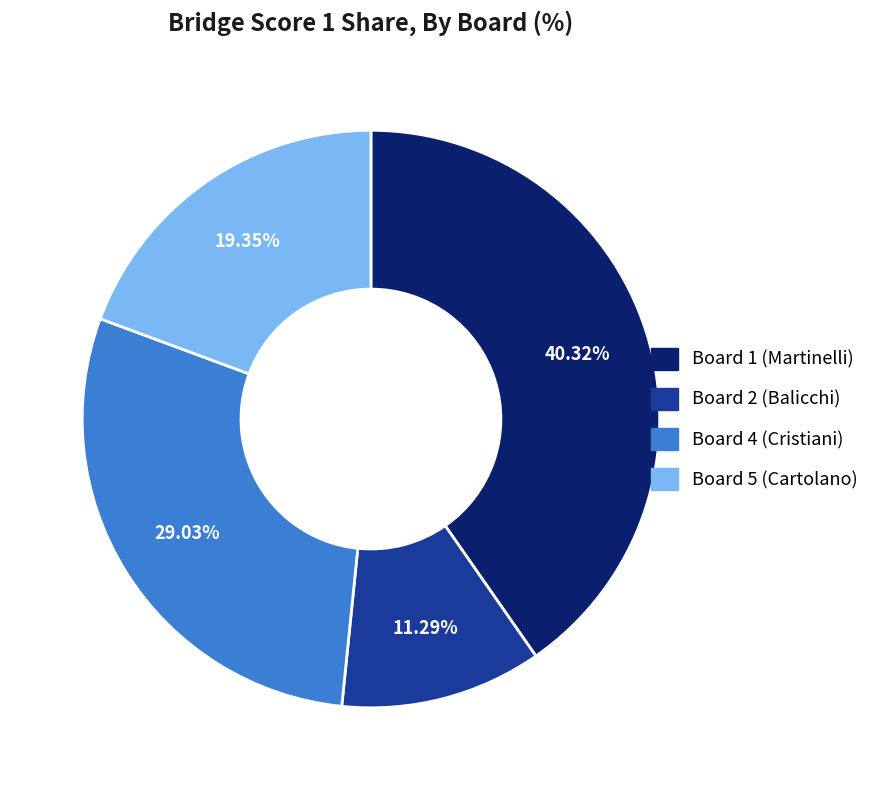

Rank the categories by value from highest to lowest.

Board 1 (Martinelli), Board 4 (Cristiani), Board 5 (Cartolano), Board 2 (Balicchi)